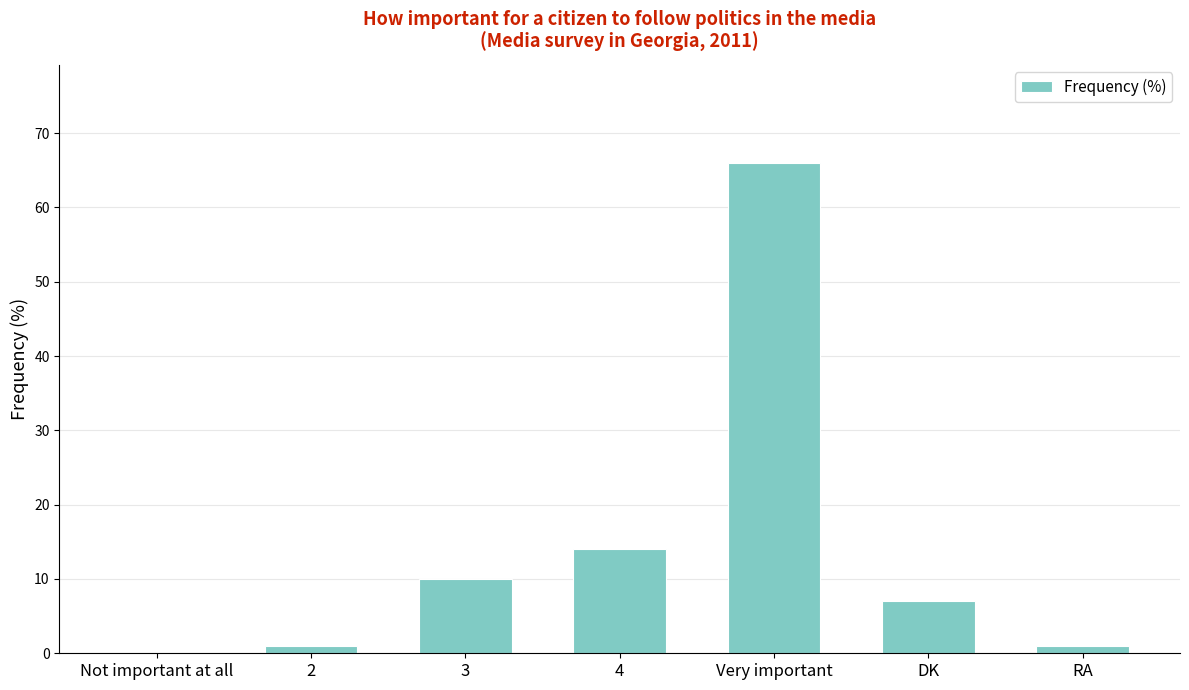

Is it true that the value at DK is 2?

False